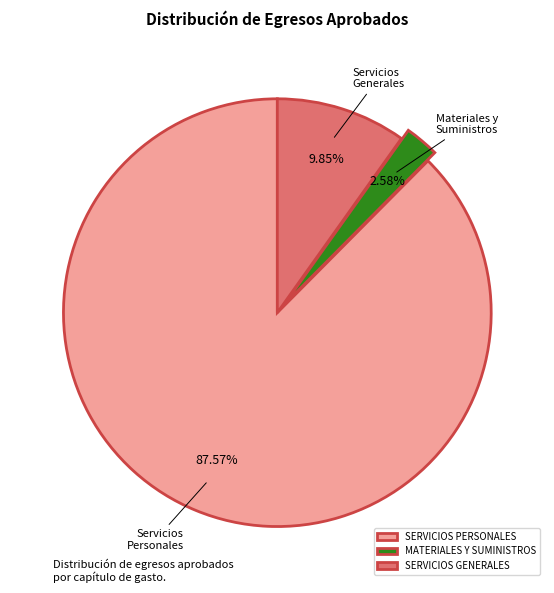

What is the majority slice?

SERVICIOS PERSONALES